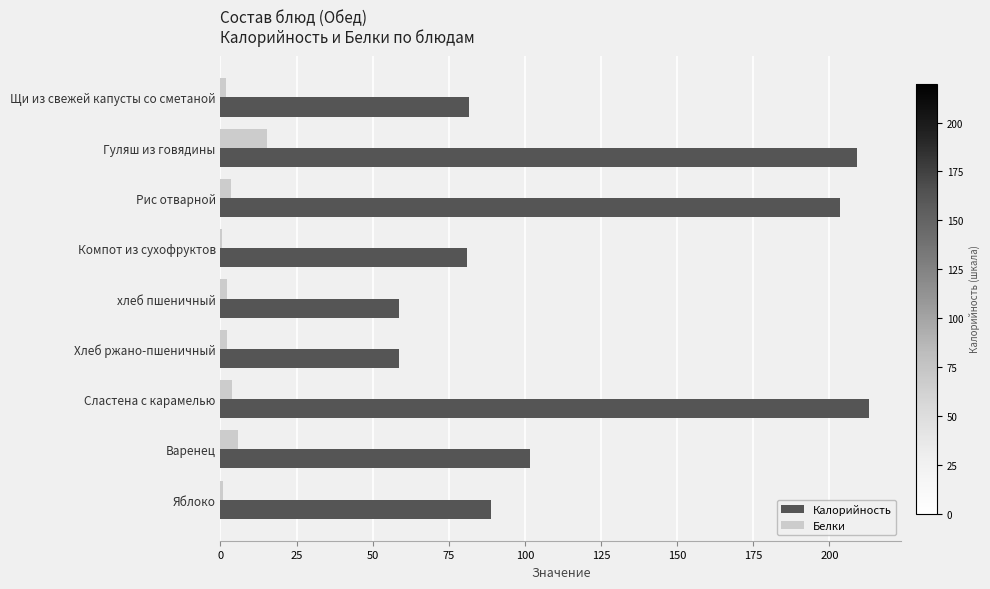

What is the maximum value shown in the chart?

213.0